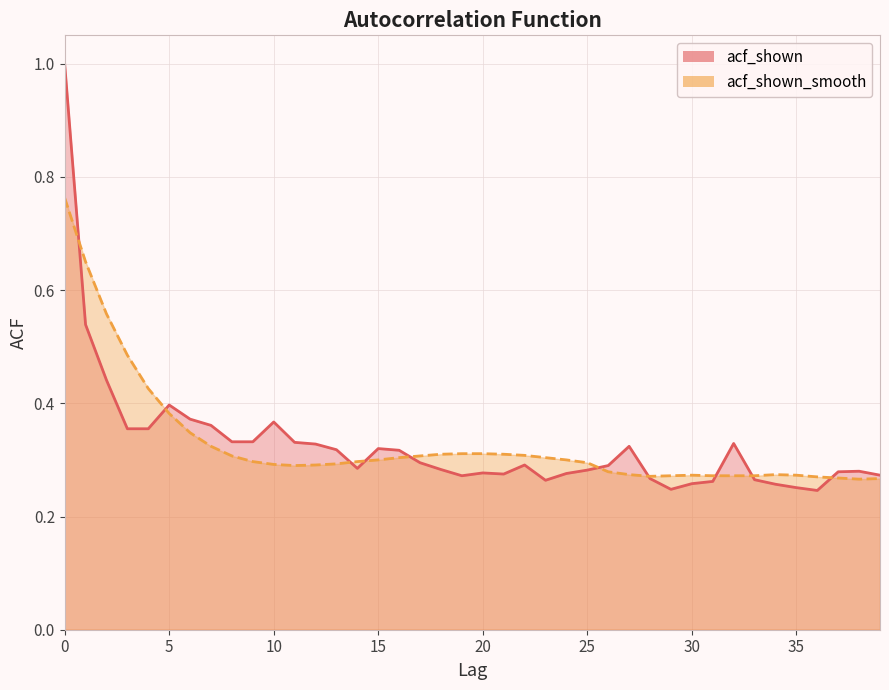

What is the maximum value for acf_shown?

1.0